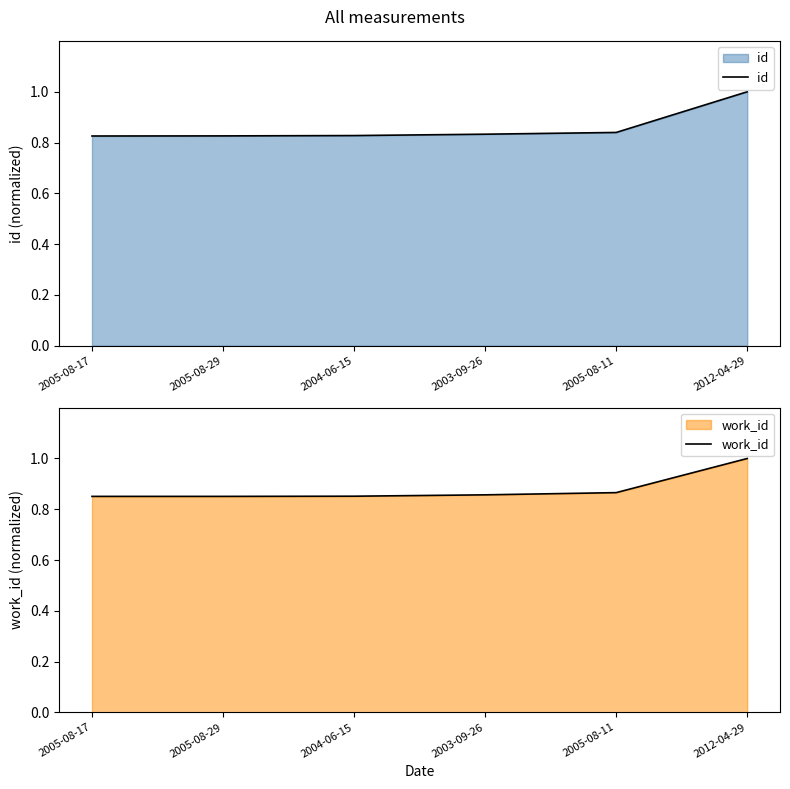

What is the sum of the work_id values at 2005-08-11 and 2004-06-15?

1.7